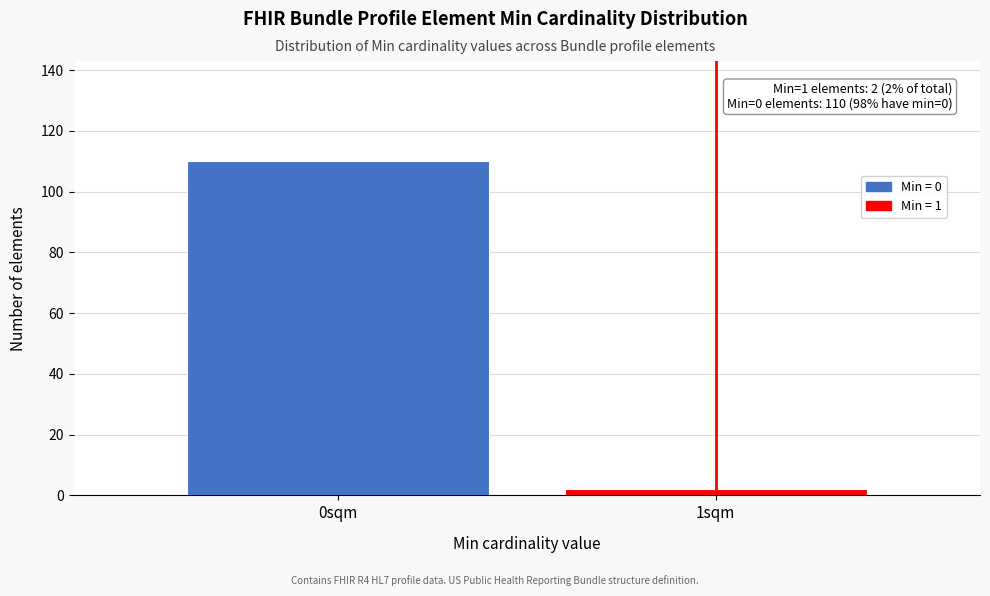

Reading left to right, what are all the values shown in this chart?

0sqm=110	1sqm=2